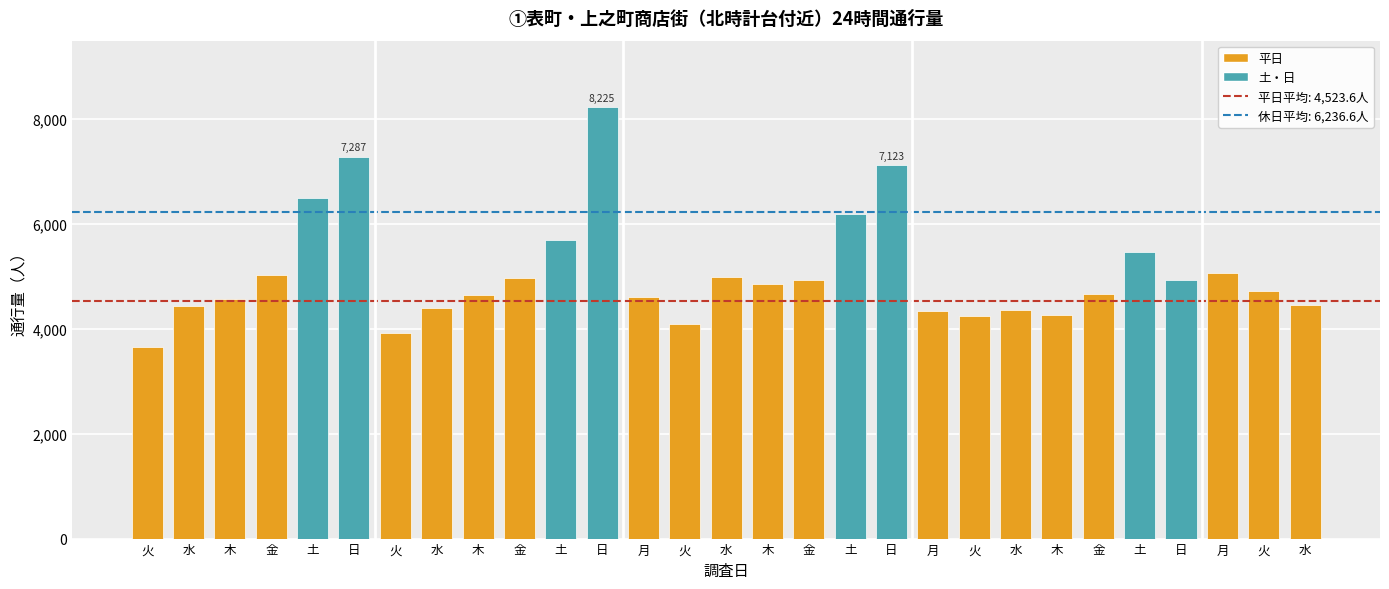

How many series are shown in this chart?

1